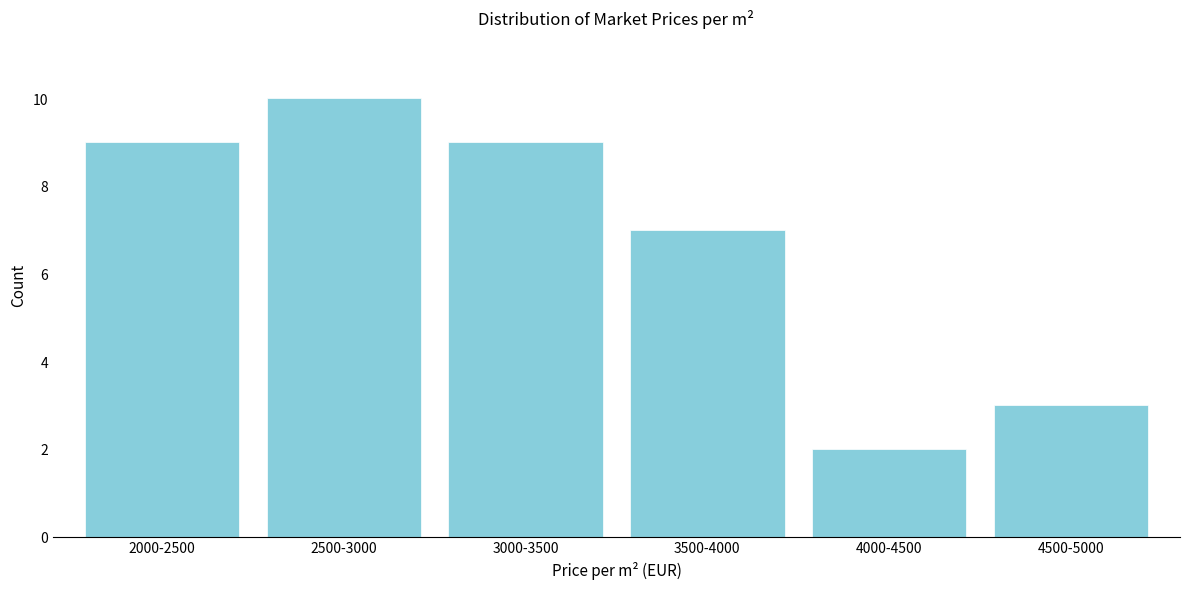

Reading right to left, list all the values displayed in this chart.

4500-5000=3	4000-4500=2	3500-4000=7	3000-3500=9	2500-3000=10	2000-2500=9